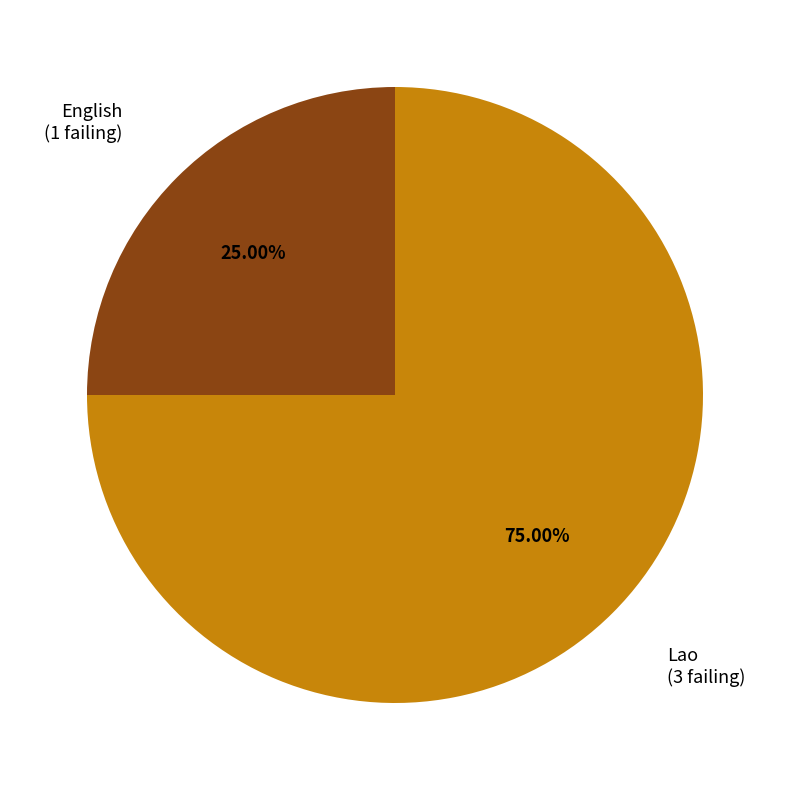

The English slice represents 25% of the pie. True or false?

True